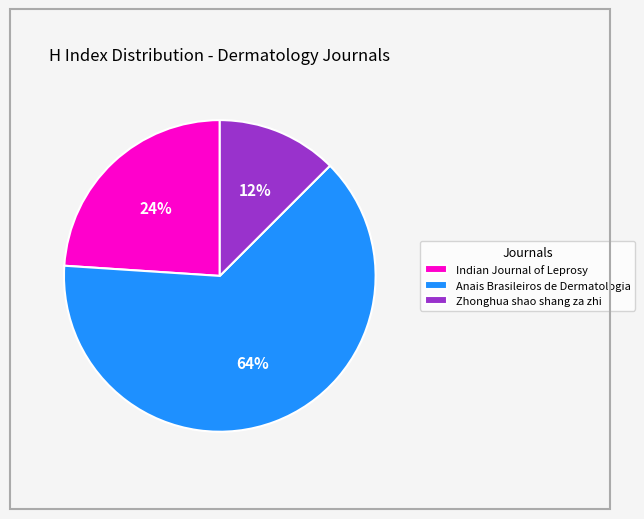

To the nearest percent, what percentage of the pie is Anais Brasileiros de Dermatologia?

64%